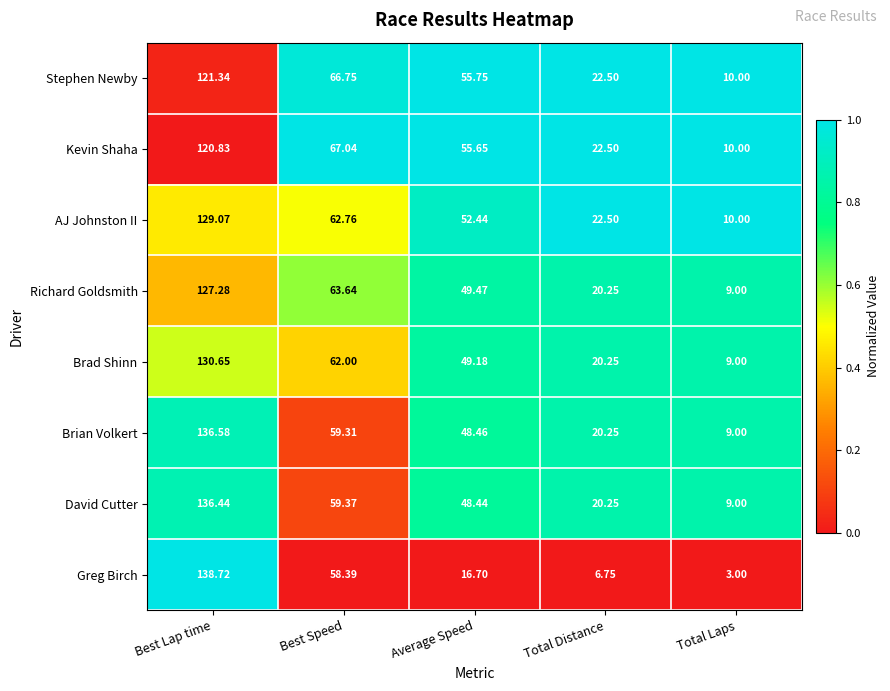

List the series in order of their peak value, lowest first.

Kevin Shaha, Stephen Newby, Richard Goldsmith, AJ Johnston II, Brad Shinn, David Cutter, Brian Volkert, Greg Birch